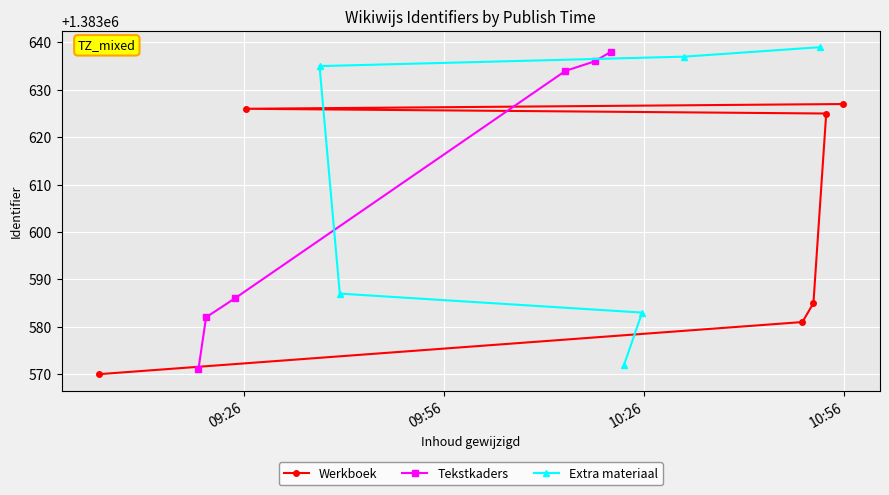

What are all the series names shown in the legend?

Werkboek, Tekstkaders, Extra materiaal